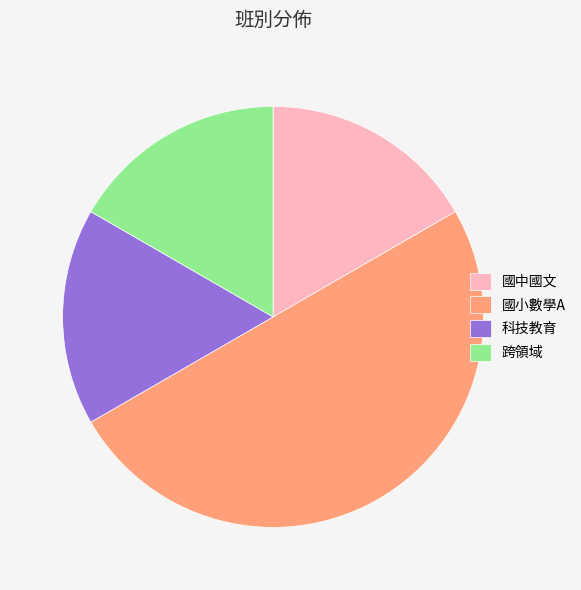

What is the largest slice in the pie chart?

國小數學A